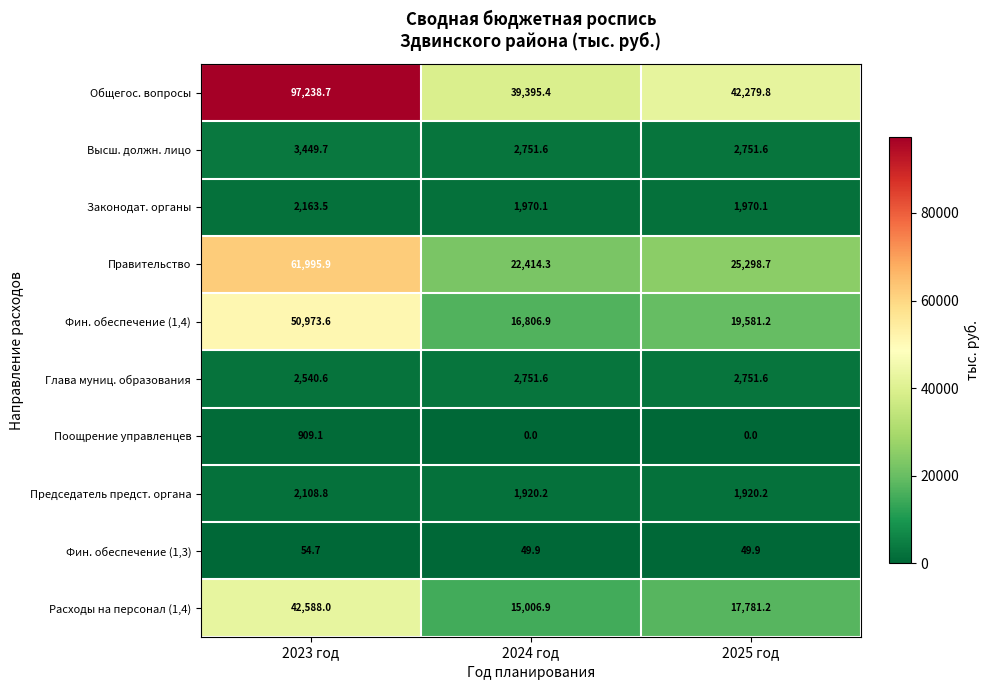

What is the highest value of the Расходы на персонал (1,4) series?

42588.0